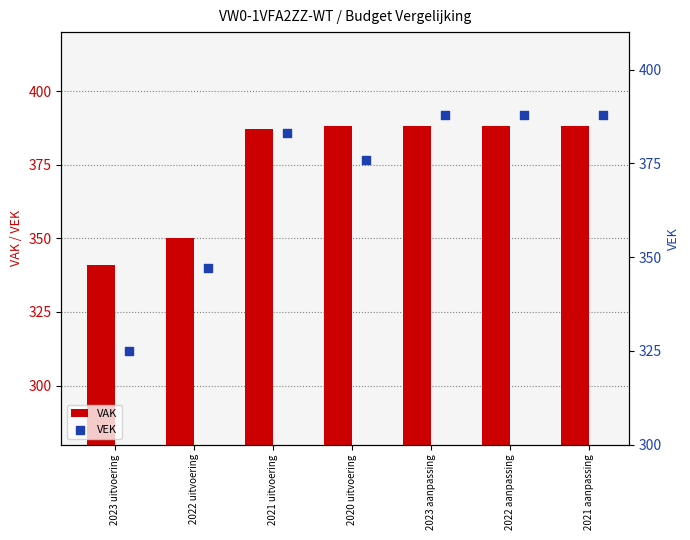

Which series contains the highest Y value?

VAK